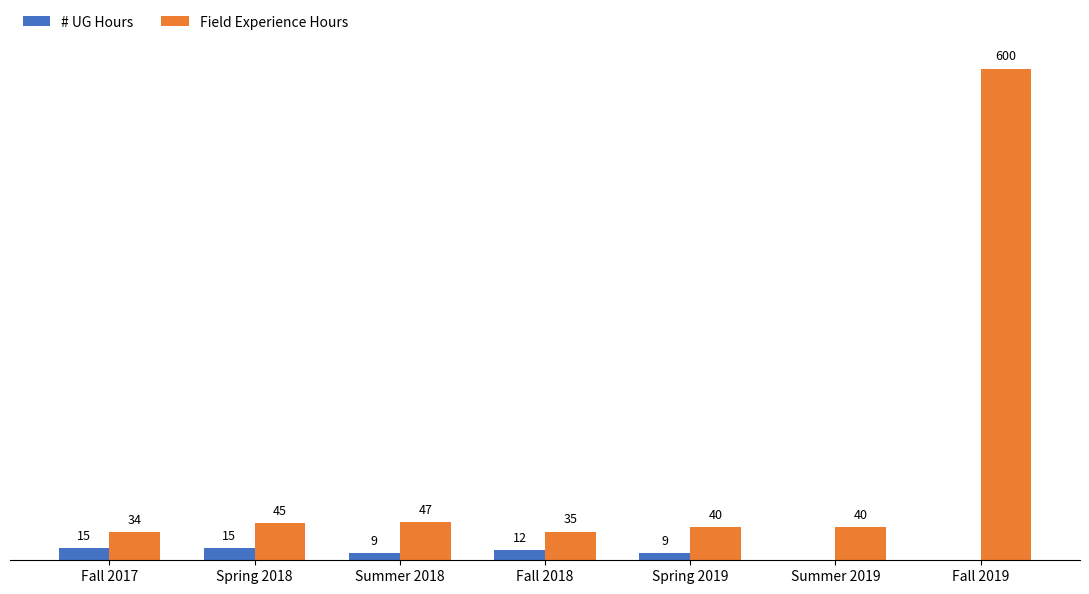

At which label is Field Experience Hours closest to 317?

Summer 2018